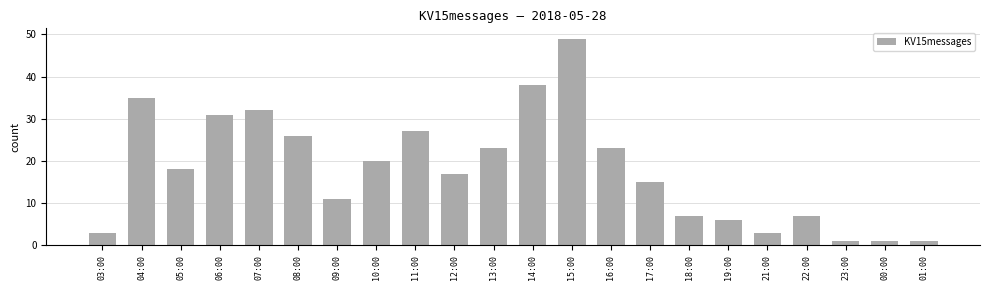

Is it true that the value at 18:00 is 7?

True